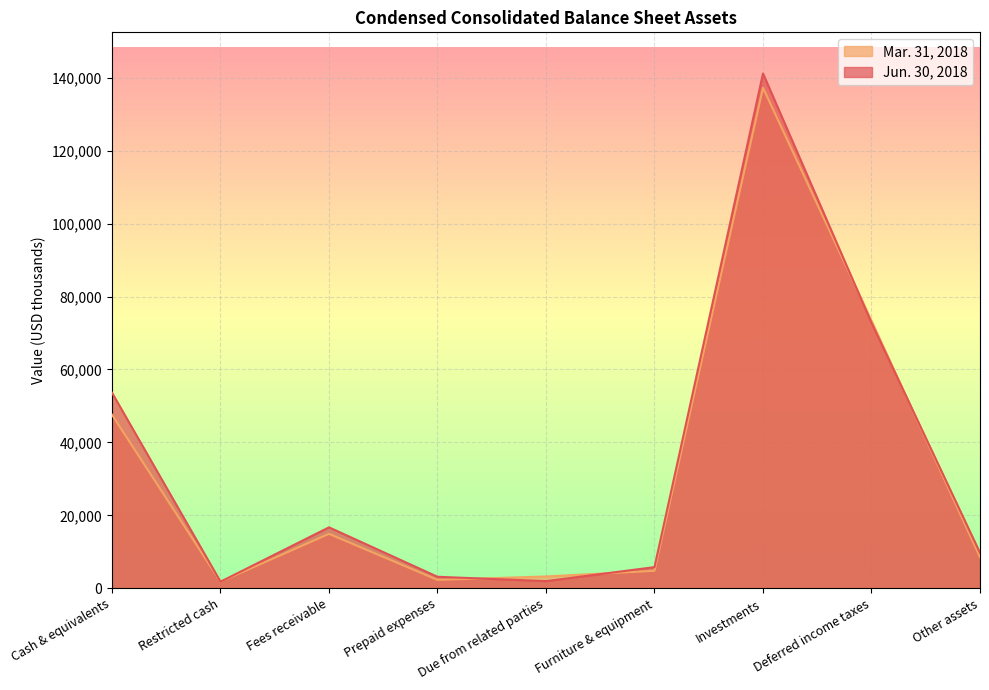

At which category does Mar. 31, 2018 reach its first local valley?

Restricted cash